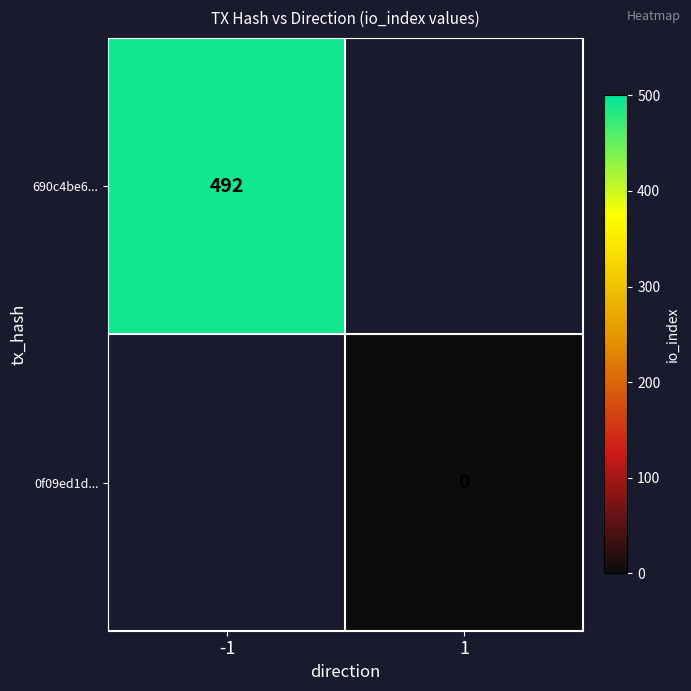

True or false: 690c4be6... has a value of 492 at -1.

True